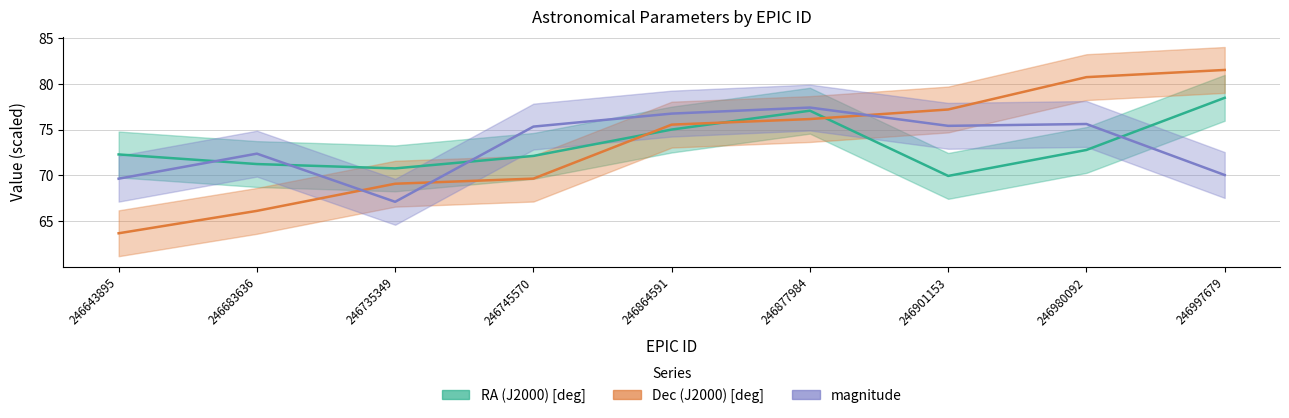

Reading left to right, what are all the values shown in this chart?

RA (J2000) [deg]: 246643895=72.3	246683636=71.2	246735349=70.8	246745570=72.1	246864591=75.0	246877984=77.1	246901153=69.9	246980092=72.8	246997679=78.5
Dec (J2000) [deg]: 246643895=63.7	246683636=66.1	246735349=69.1	246745570=69.6	246864591=75.5	246877984=76.1	246901153=77.2	246980092=80.7	246997679=81.5
magnitude: 246643895=69.6	246683636=72.4	246735349=67.1	246745570=75.3	246864591=76.7	246877984=77.4	246901153=75.4	246980092=75.6	246997679=70.0